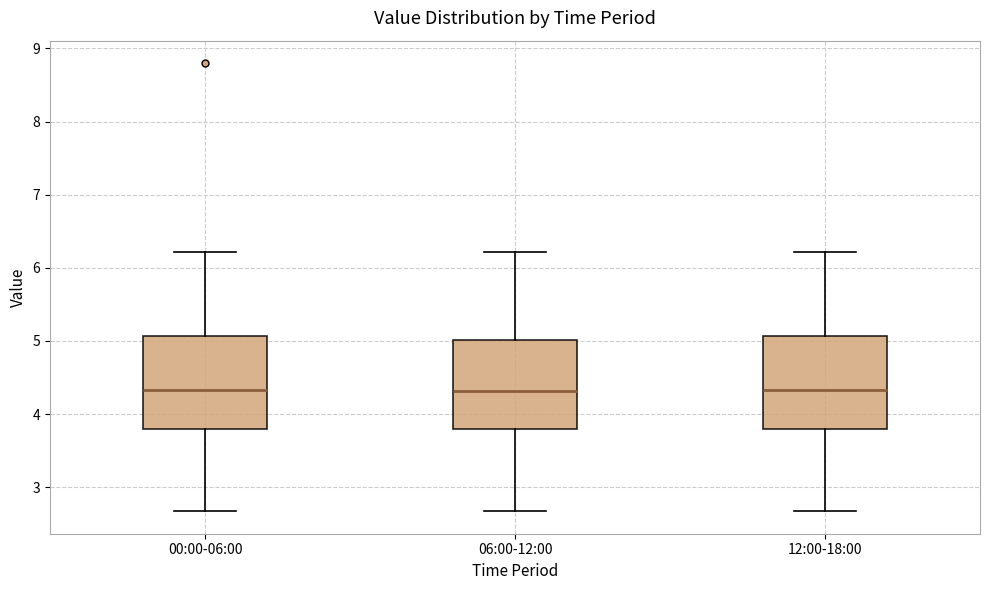

Reading left to right, transcribe this box plot: for each box, give where its median line is, the range the box spans, and where its two whiskers end, as read against the y-axis. The values are not printed on the chart, so give them approximately, as read against the axis.

00:00-06:00: median 4.3, box 3.8 to 5.1, whiskers 2.7 to 6.2
06:00-12:00: median 4.3, box 3.8 to 5.0, whiskers 2.7 to 6.2
12:00-18:00: median 4.3, box 3.8 to 5.1, whiskers 2.7 to 6.2